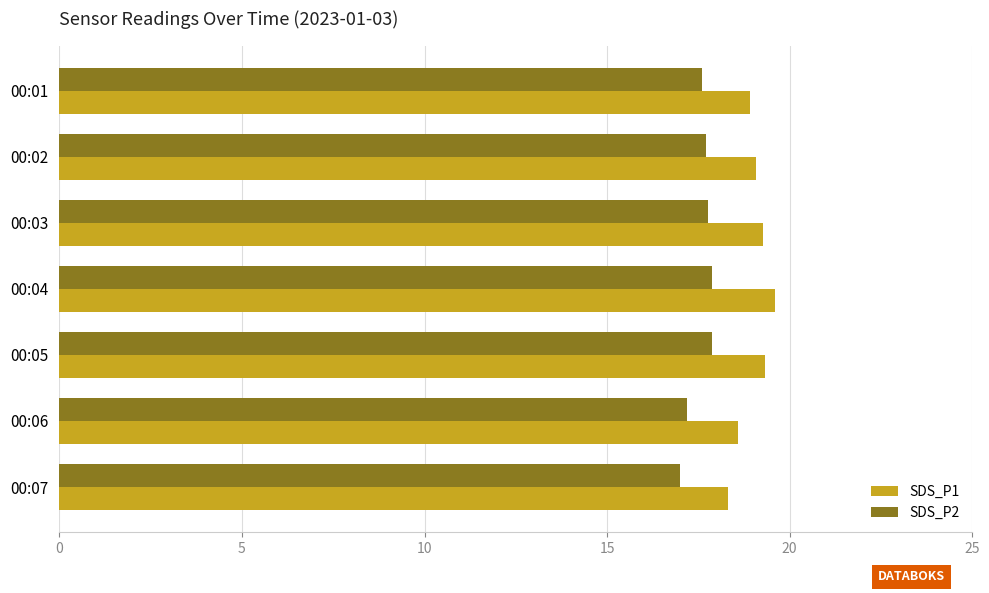

At 00:04, list the series in order from largest to smallest.

SDS_P1, SDS_P2